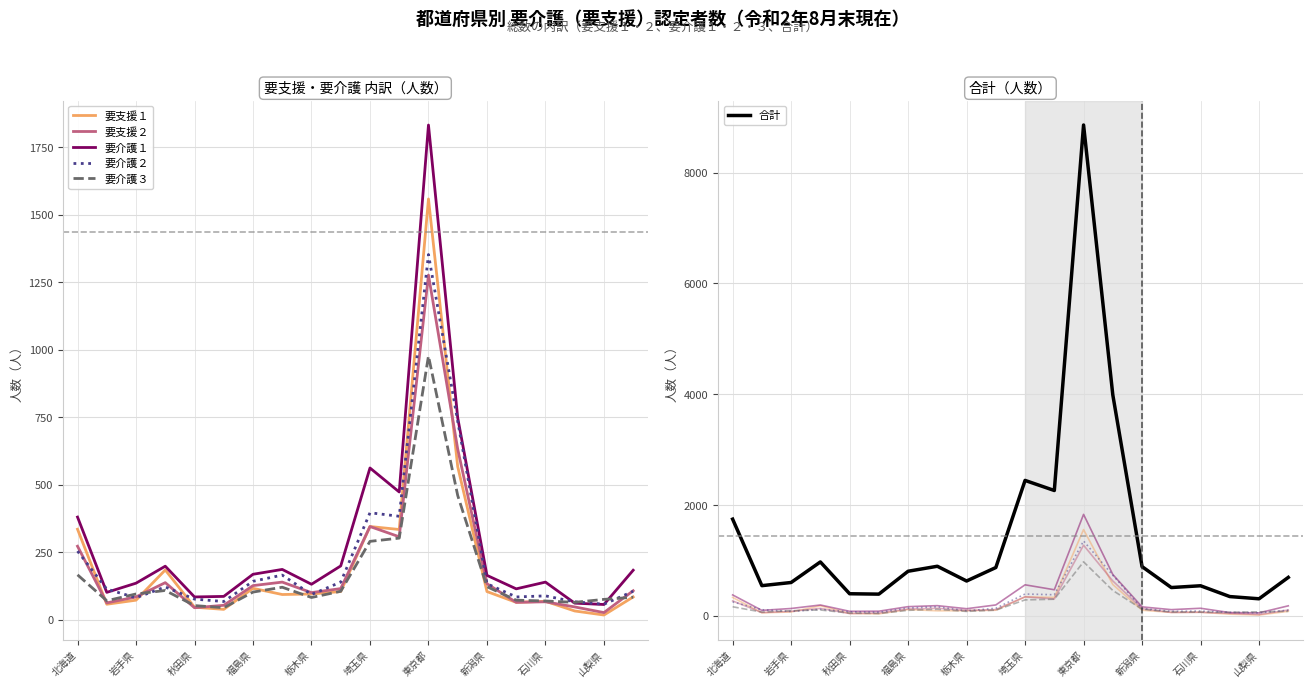

How many distinct data groups are displayed?

6